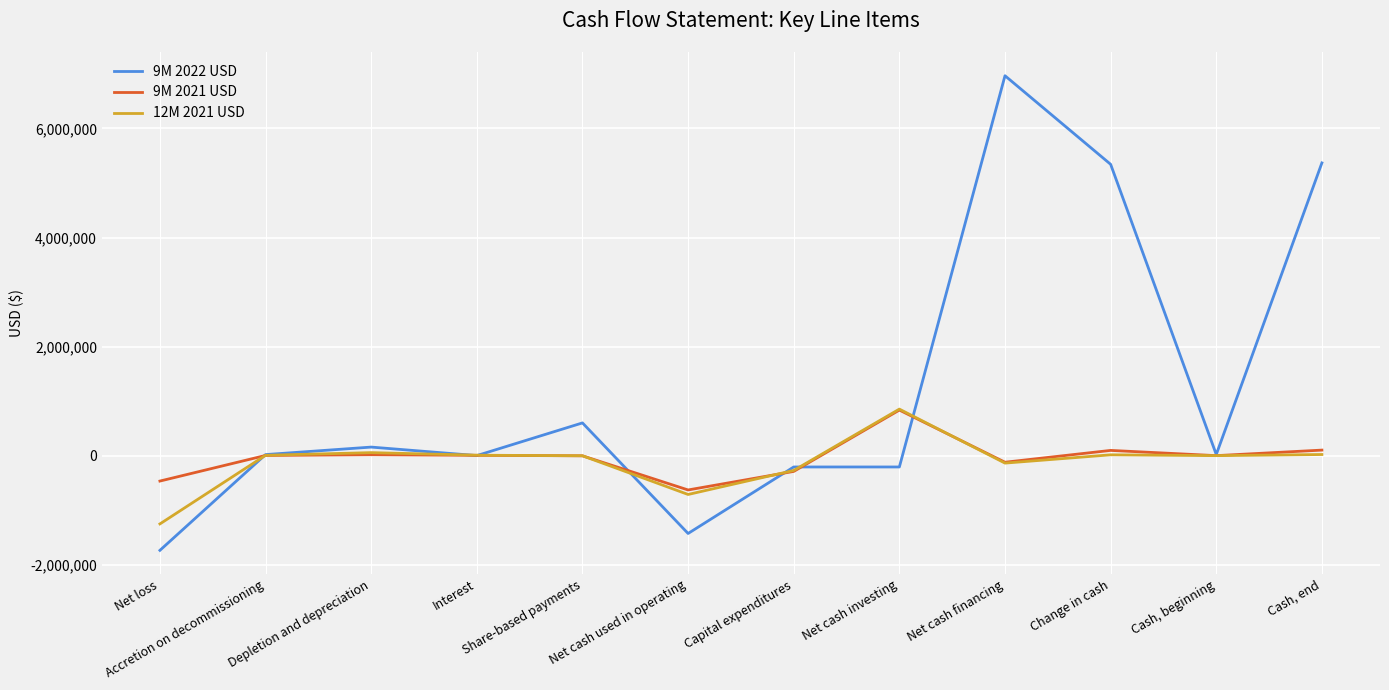

The 12M 2021 USD series shows -705851 at Net cash used in operating. True or false?

True